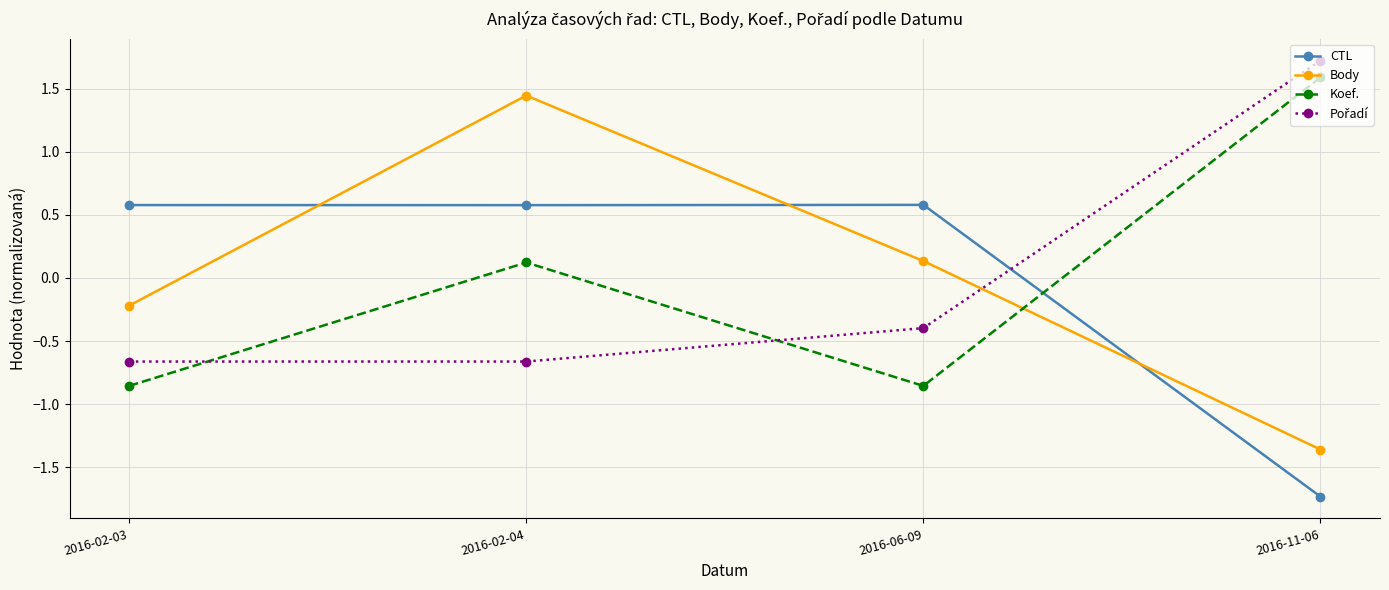

What is the difference between the highest and lowest values at 2016-02-04?

2.1